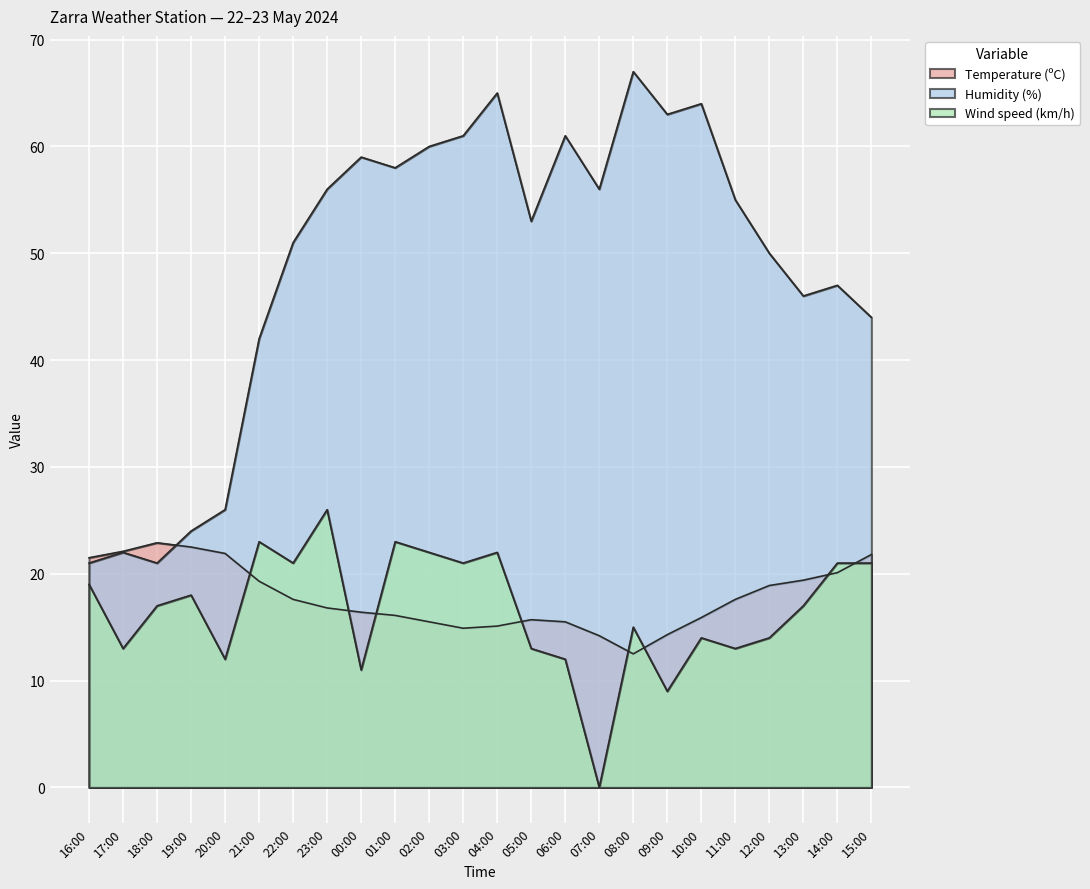

What is the approximate value of Temperature (ºC) at 03:00?

14.9